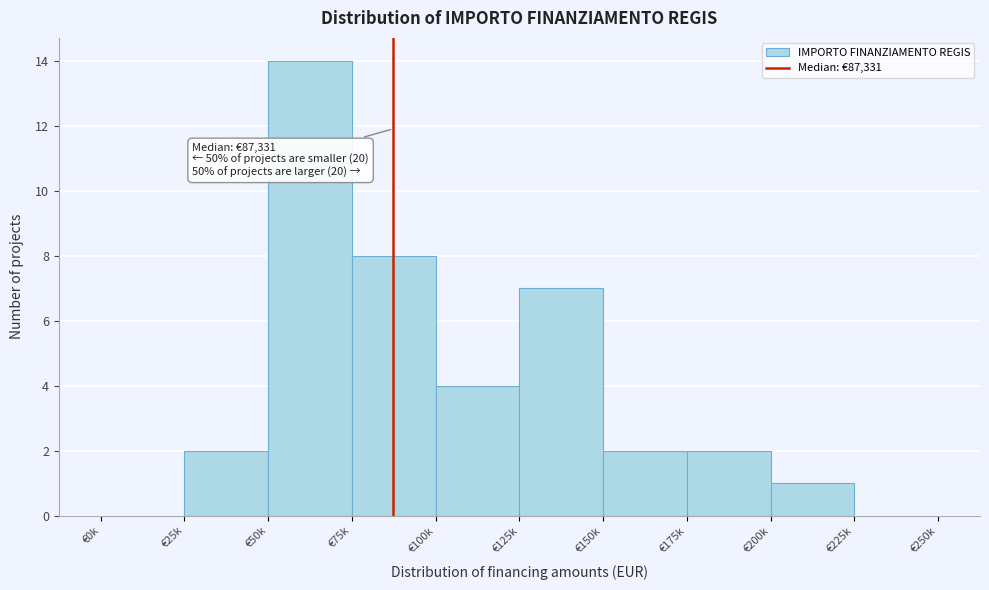

Reading left to right, transcribe all the data shown in this chart.

€0k=0	€25k=2	€50k=14	€75k=8	€100k=4	€125k=7	€150k=2	€175k=2	€200k=1	€225k=0